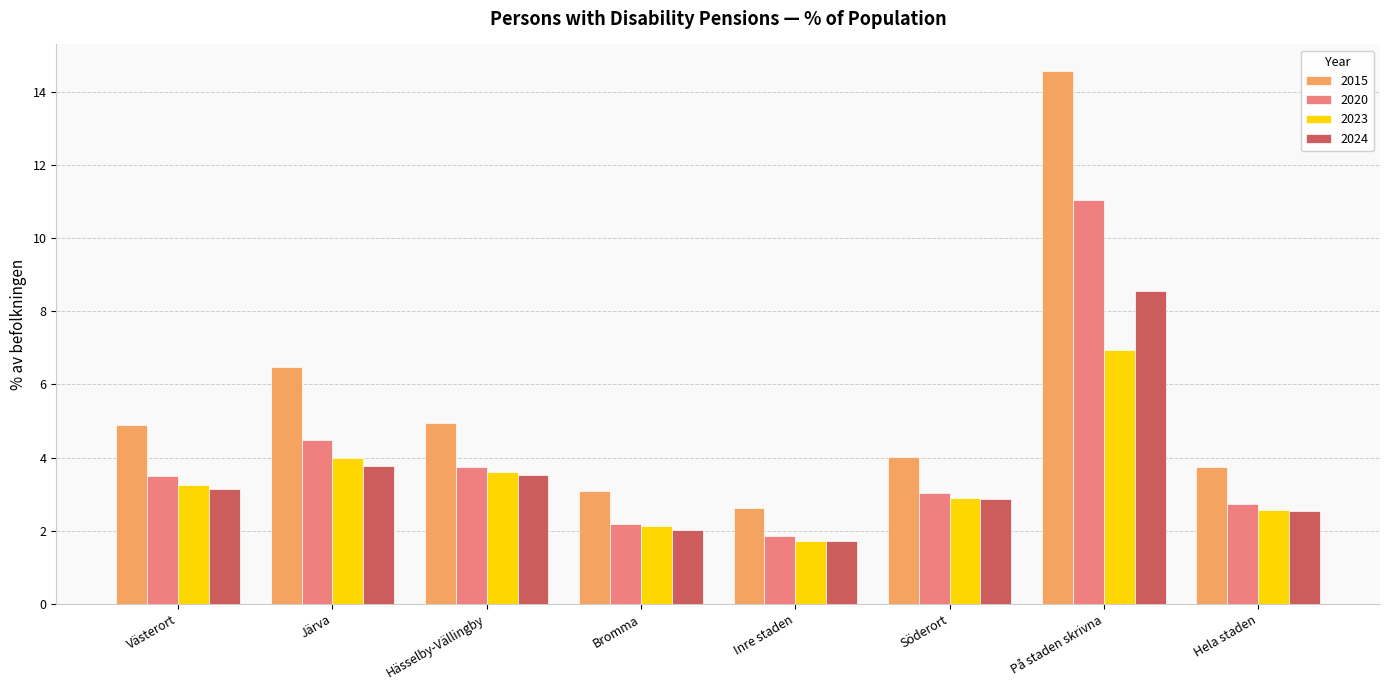

List the series in order of their peak value, highest first.

2015, 2020, 2024, 2023